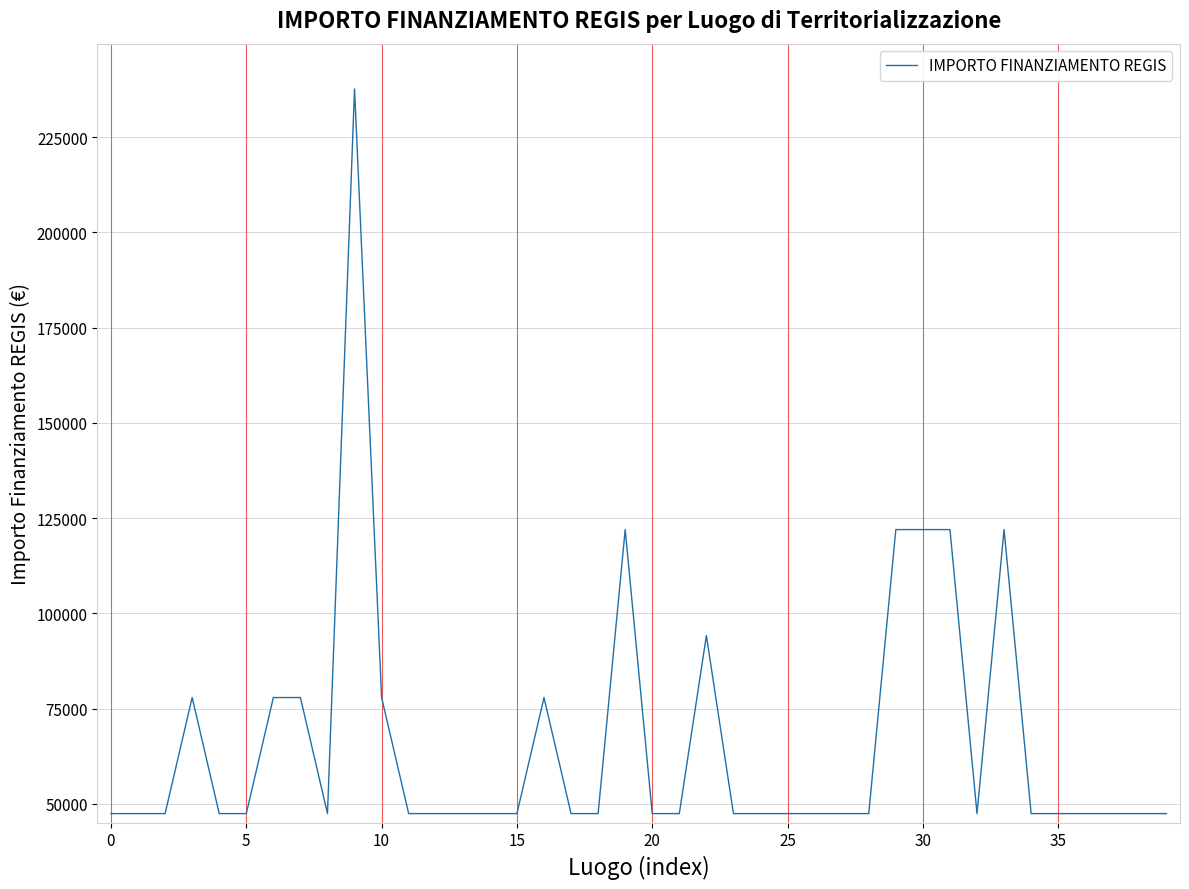

What is the smallest value displayed?

47427